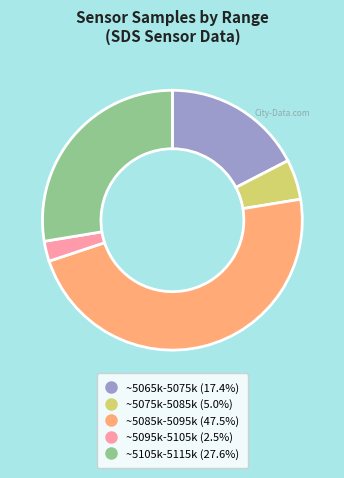

Is there a majority slice in this chart?

No